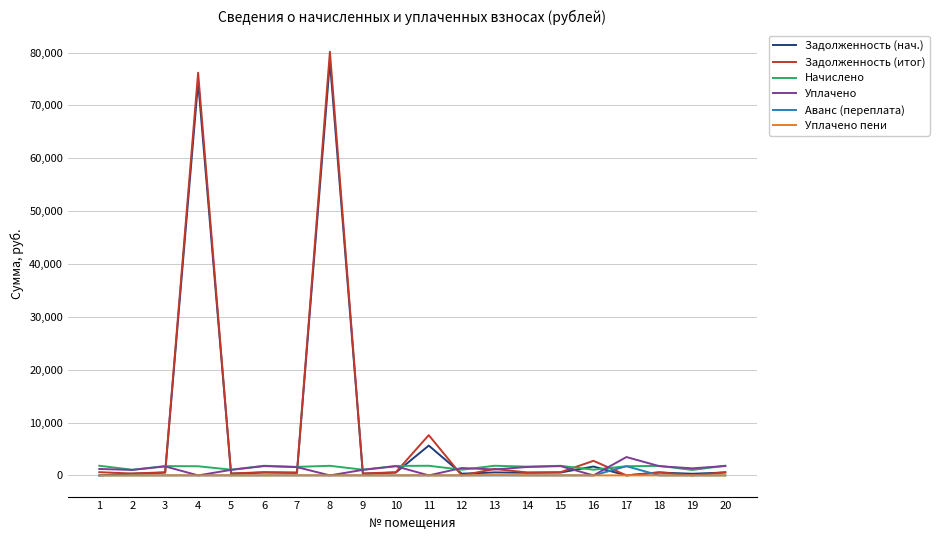

Which series has the largest range (max minus min)?

Задолженность (итог)